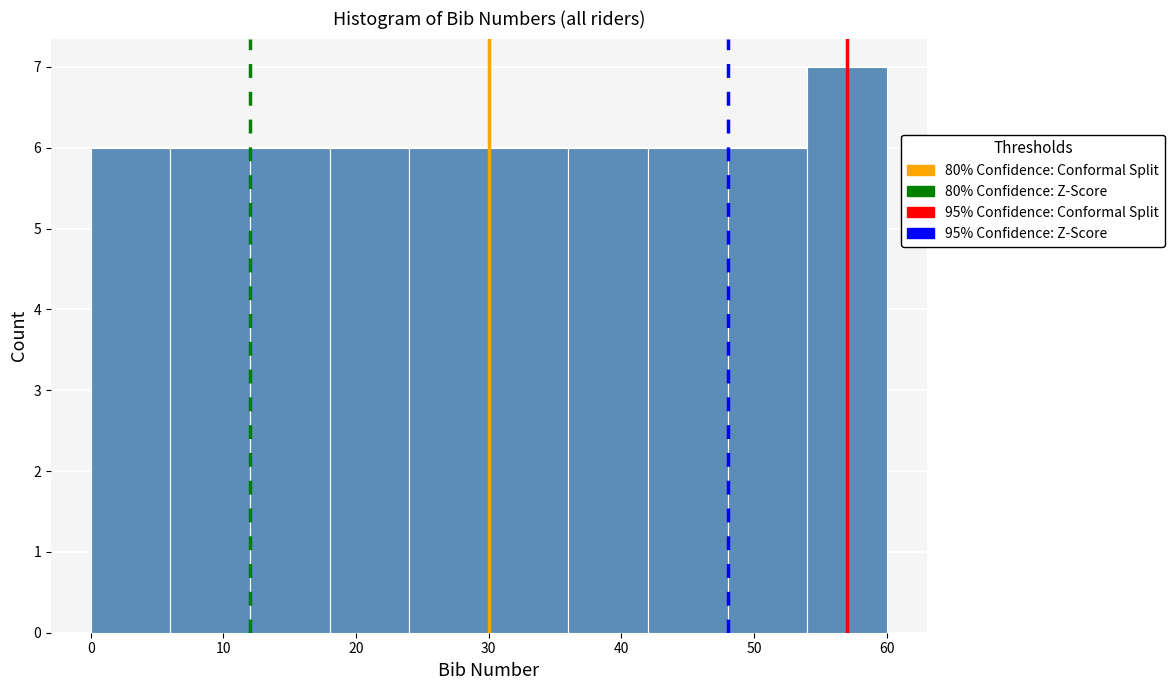

Reading left to right, list every bar in this chart as the range it spans on the x-axis followed by its height. The values are not printed on the chart, so give them approximately, as read against the axis.

0 to 6: 6
6 to 12: 6
12 to 18: 6
18 to 24: 6
24 to 30: 6
30 to 36: 6
36 to 42: 6
42 to 48: 6
48 to 54: 6
54 to 60: 7